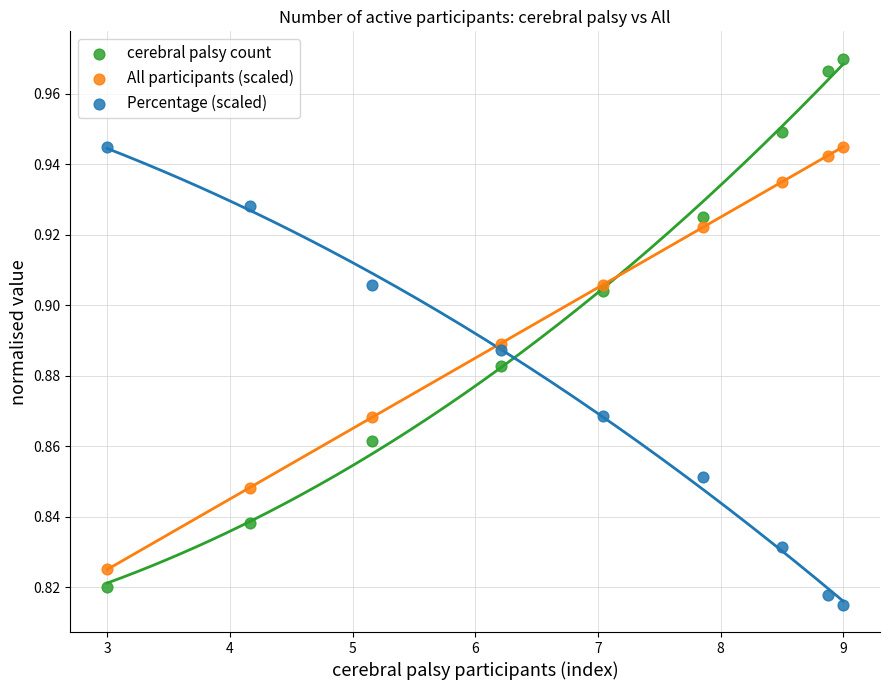

Which series has the widest spread of Y values?

cerebral palsy count